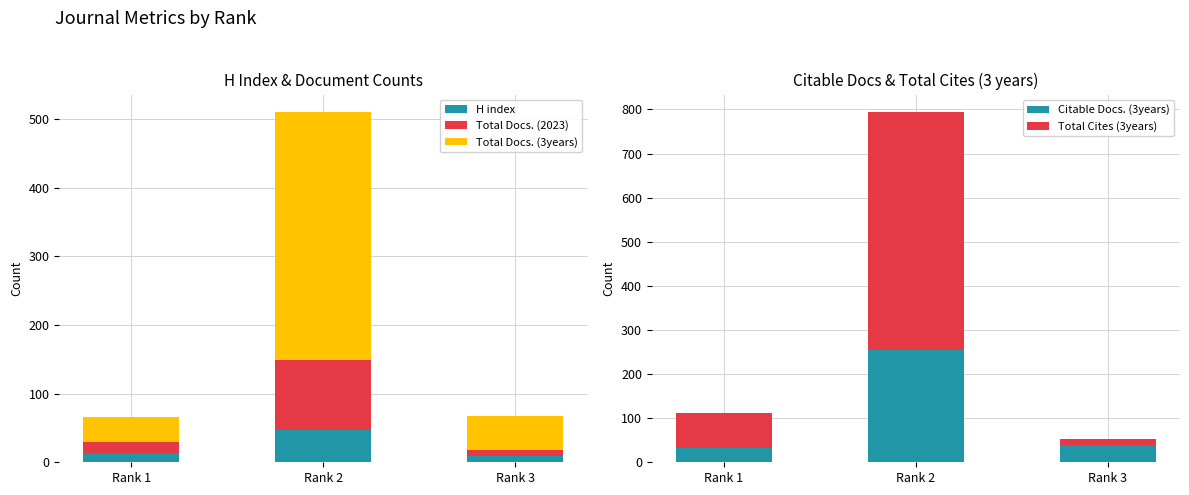

True or false: Citable Docs. (3years) has a value of 32 at Rank 1.

True